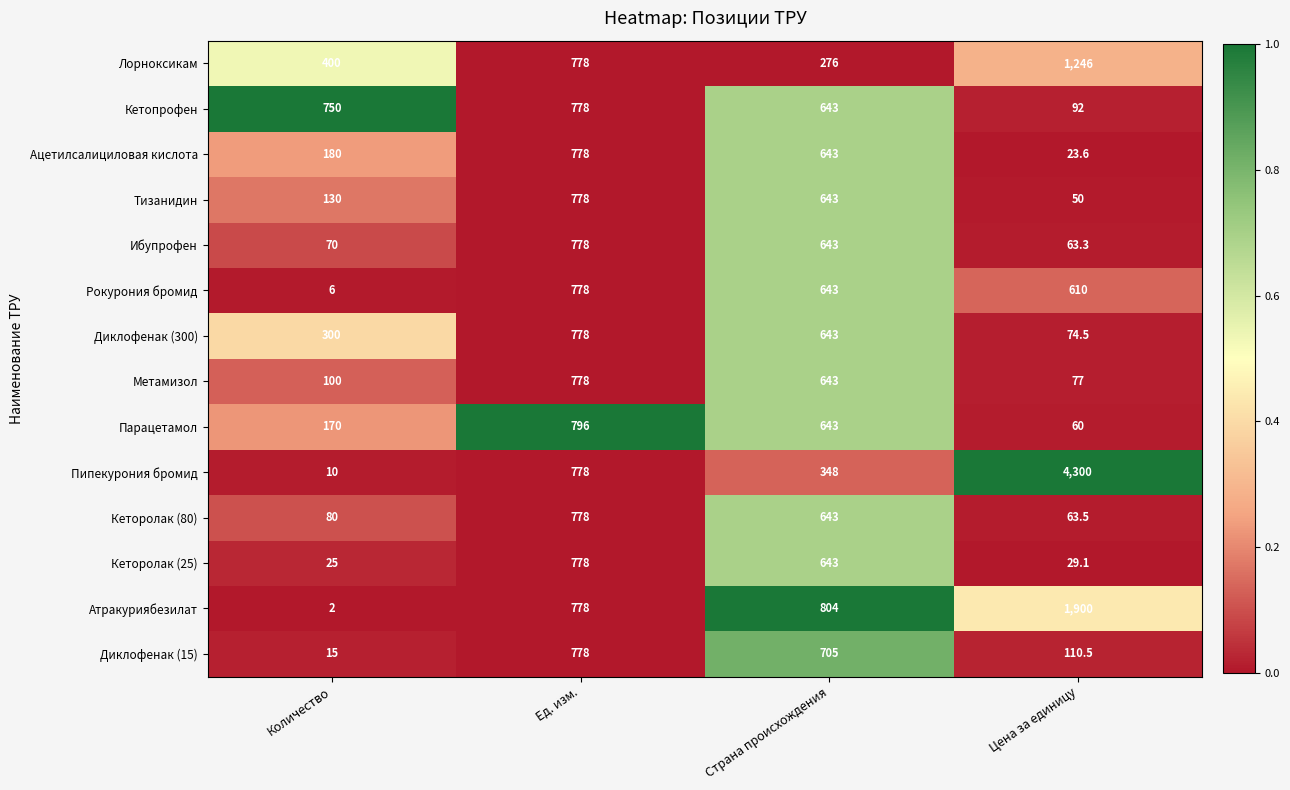

Which series has the largest range (max minus min)?

Пипекурония бромид